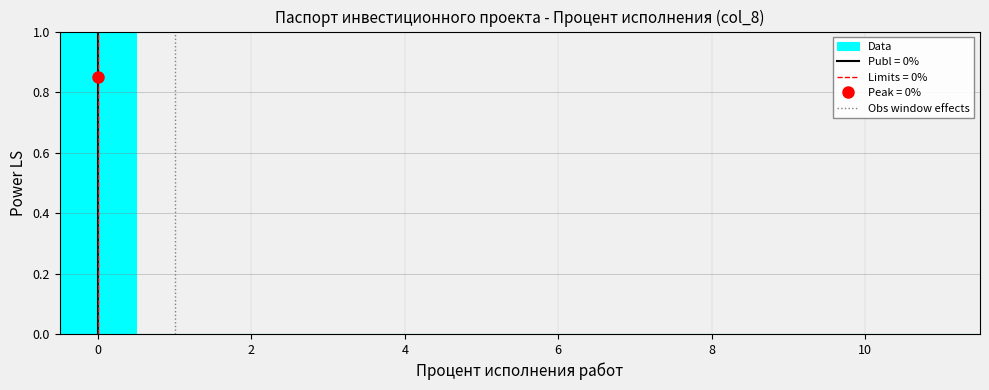

Over which range of the x-axis is the bar tallest?

-0.5 to 0.5